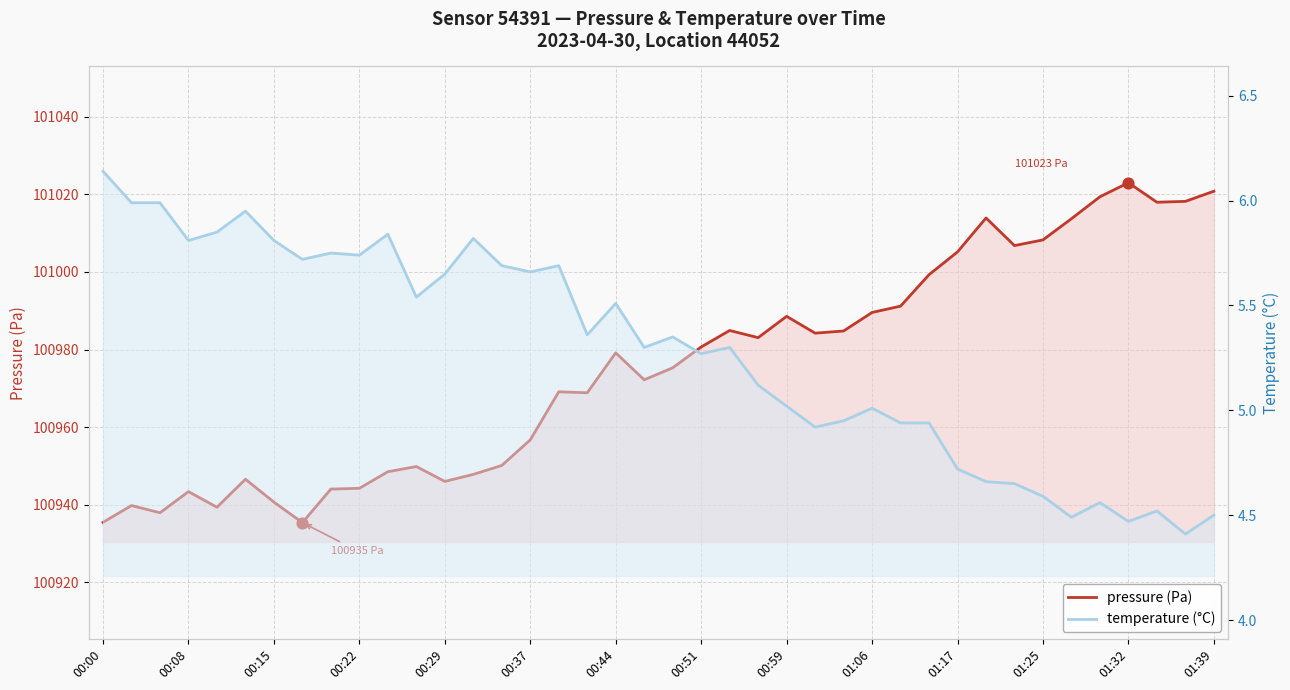

Which series reaches the minimum Y coordinate?

temperature (°C)